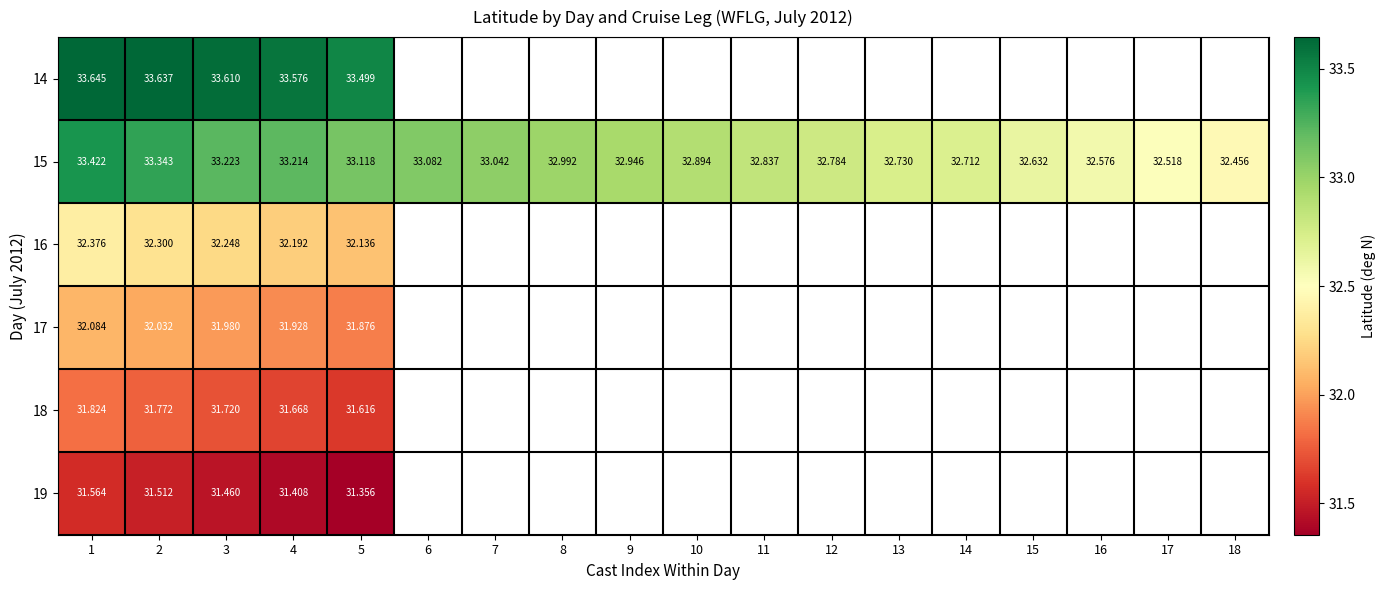

What is the maximum value shown in the chart?

33.6